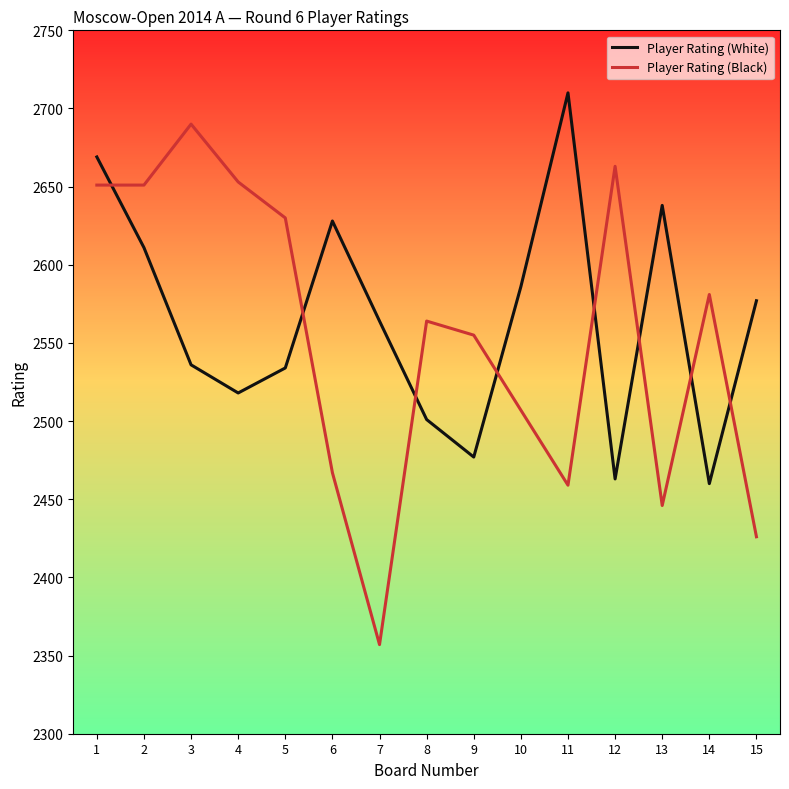

Is it true that Player Rating (White) equals 2577 at 15?

True